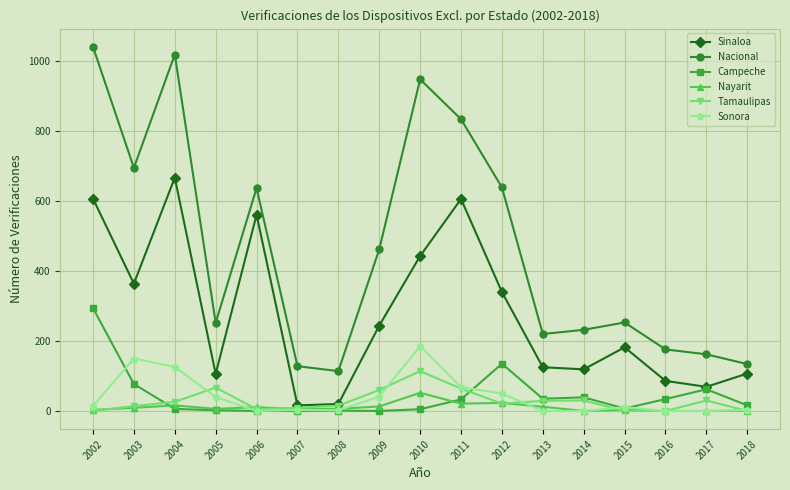

At which label does Nayarit reach its peak?

2010